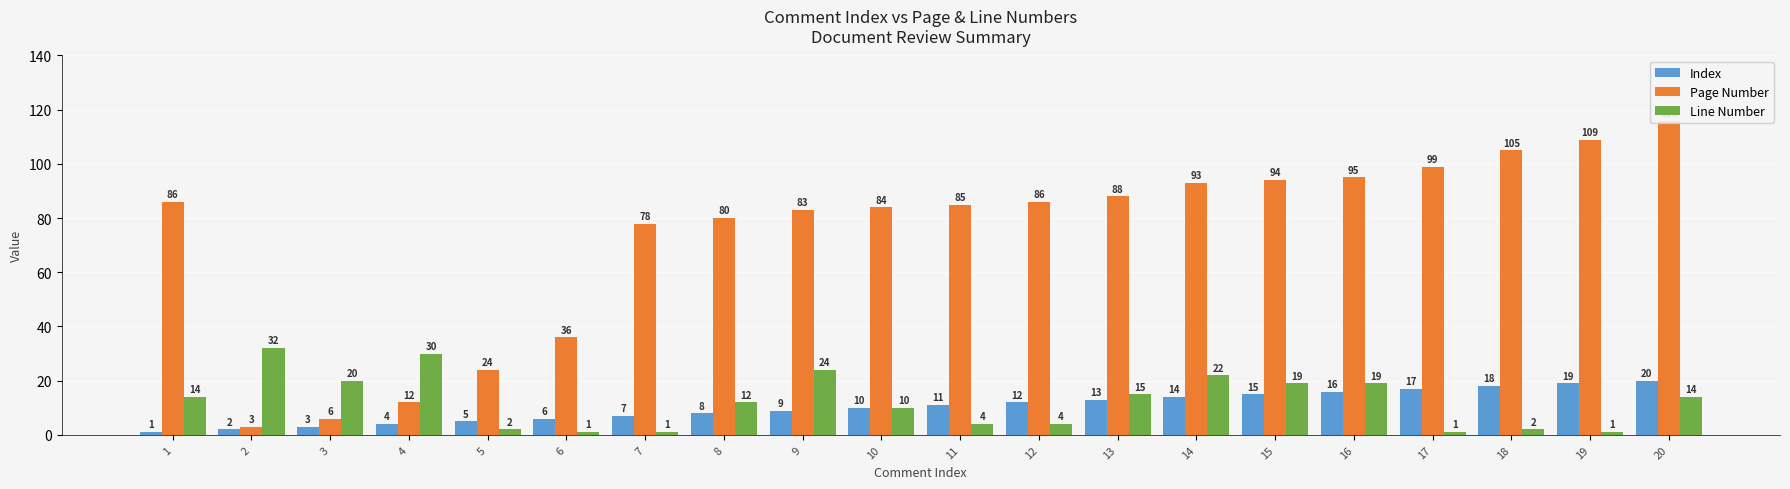

What is the maximum value shown in the chart?

116